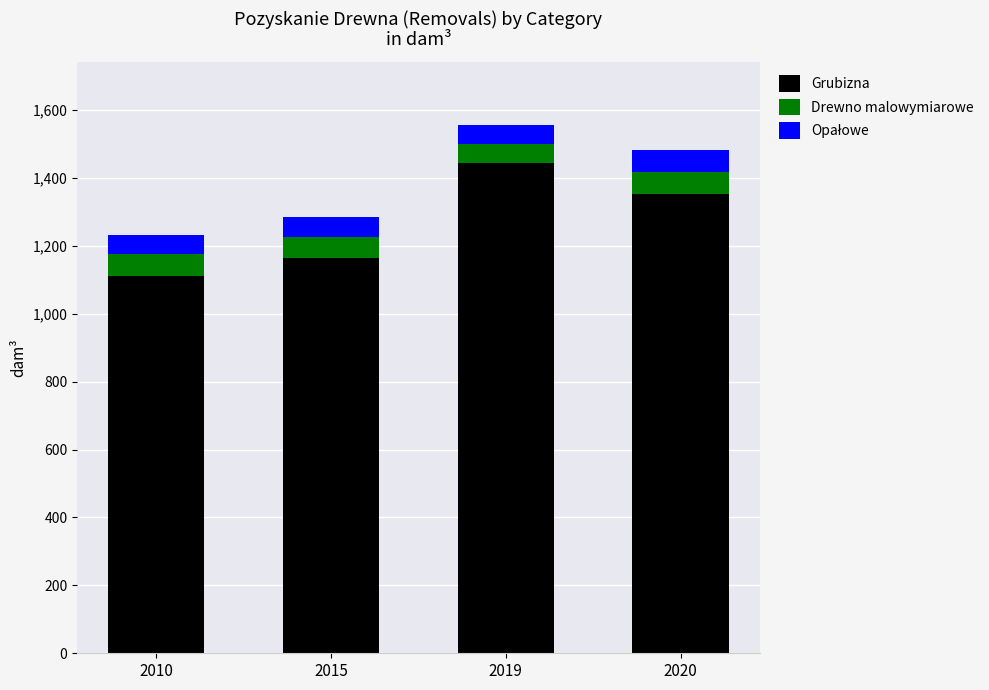

Which category has the highest value in the Grubizna series?

2019